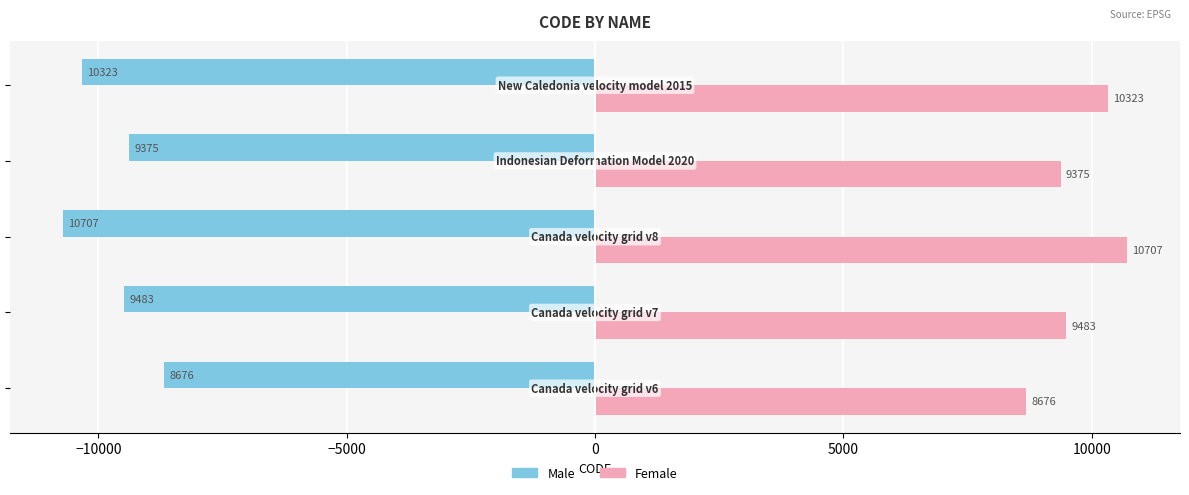

At how many categories does at least one series exceed 8309?

5